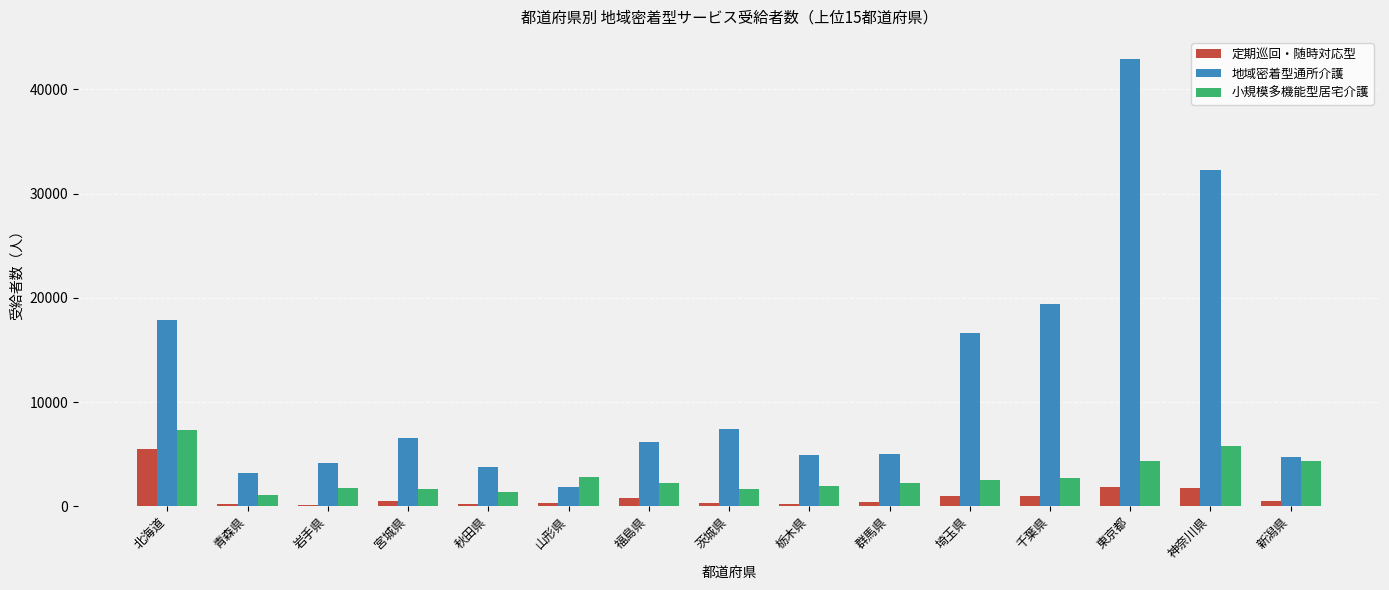

True or false: 小規模多機能型居宅介護 has a value of 2512 at 埼玉県.

True